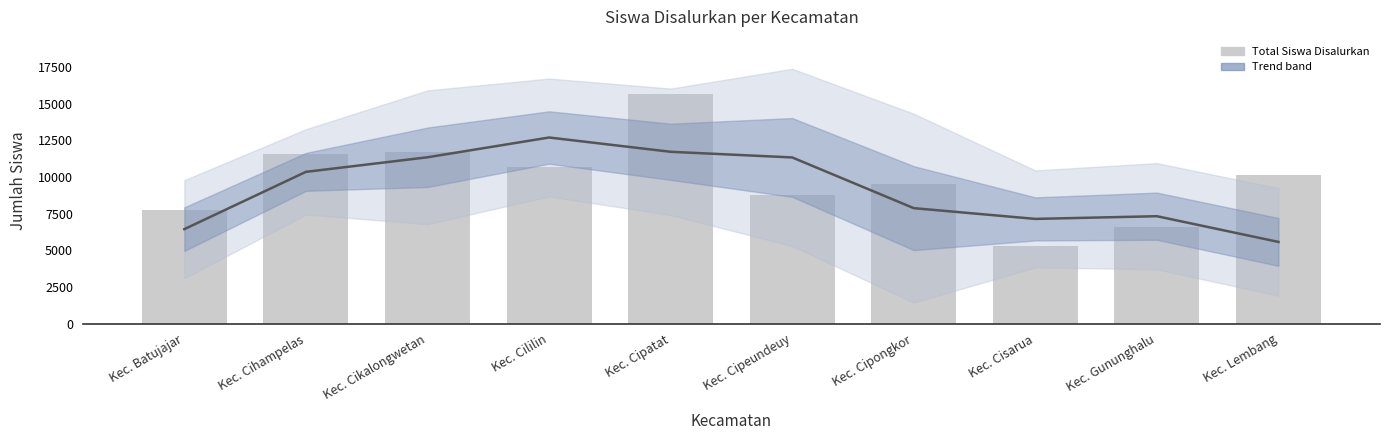

How many groups of bars are there?

10